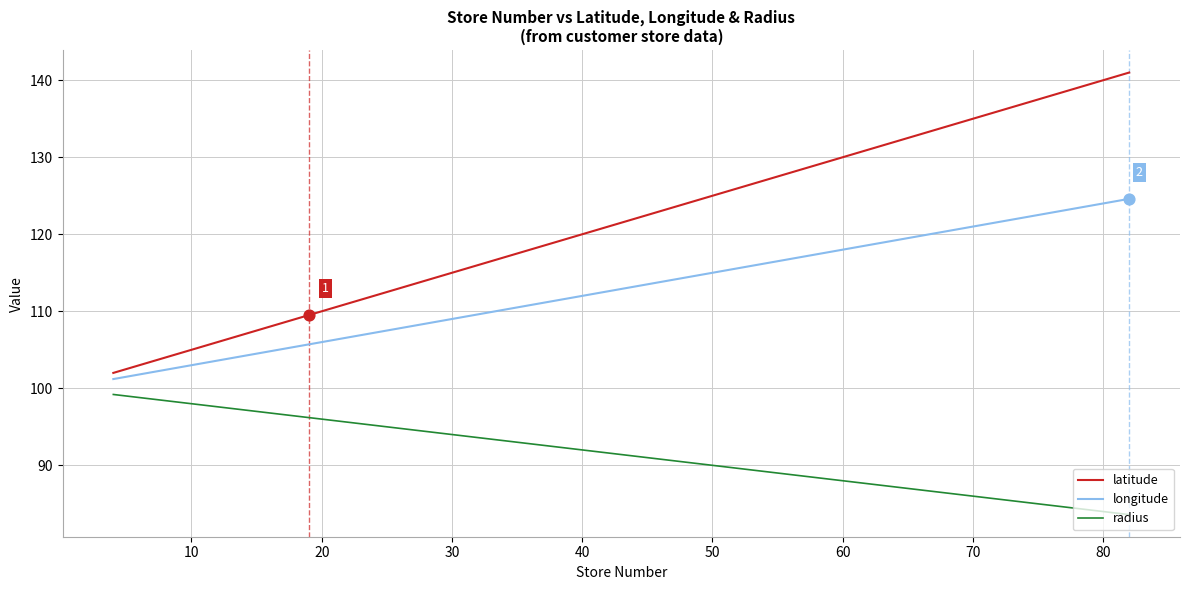

Which series has the widest spread of values?

latitude